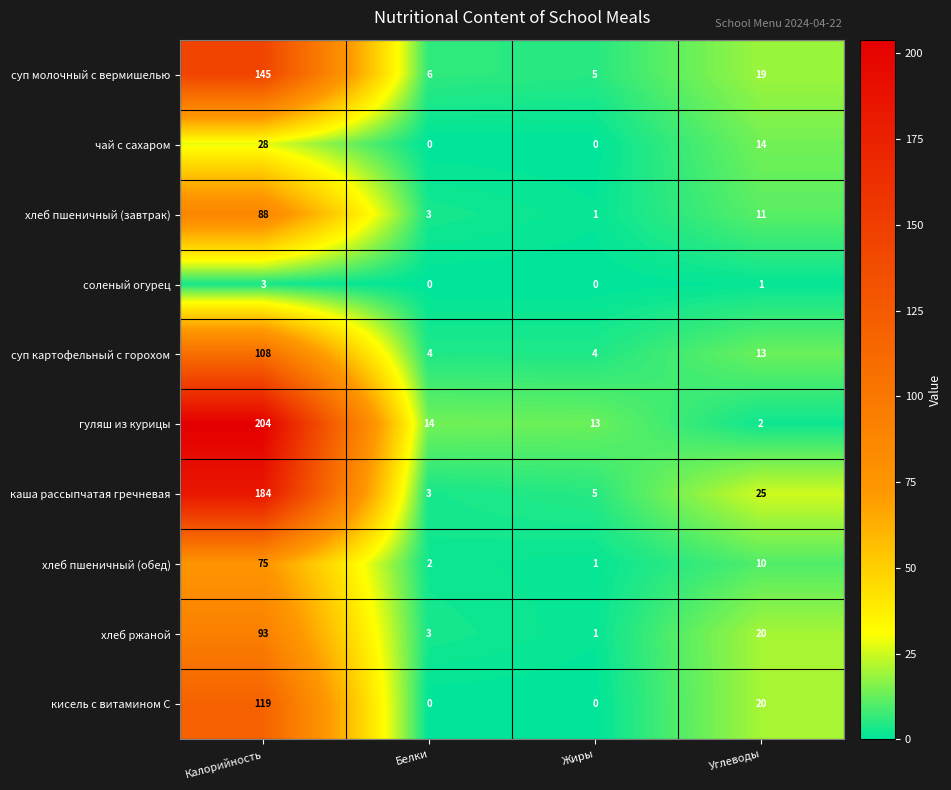

What is the difference between the хлеб ржаной values at Жиры and Калорийность?

92